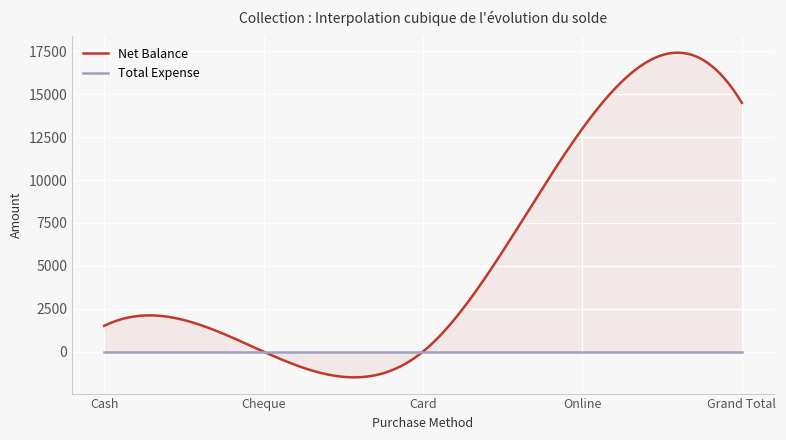

What is the average value of the Net Balance series?

5800